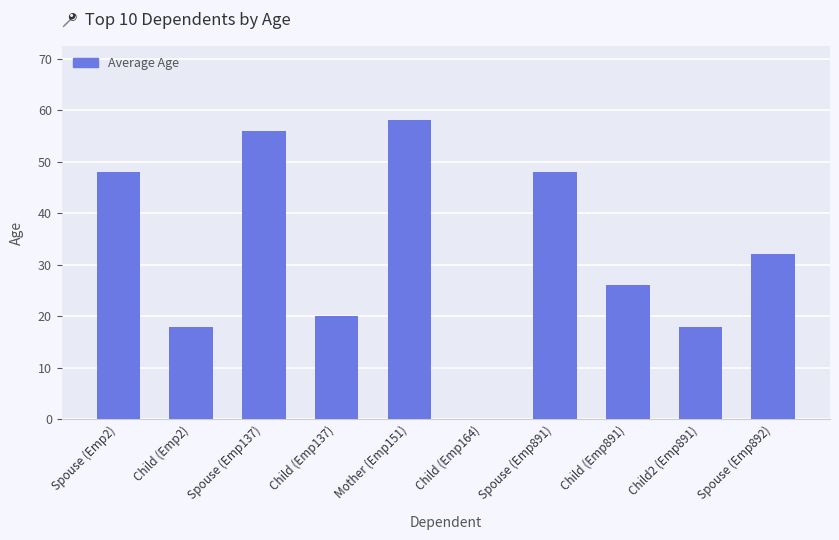

Which has a higher value, Child (Emp137) or Child (Emp891)?

Child (Emp891)